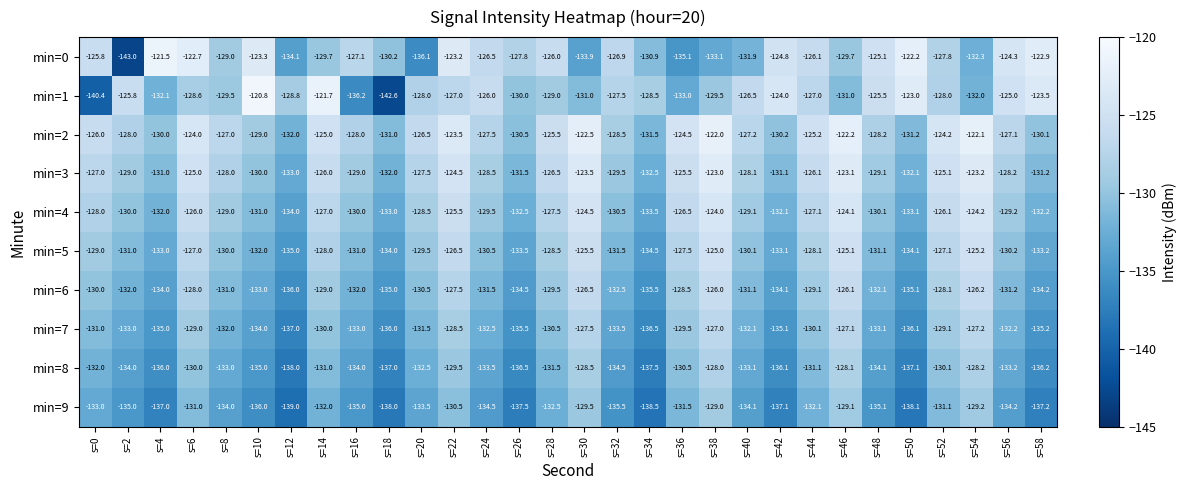

What is the maximum value shown in the chart?

-120.8